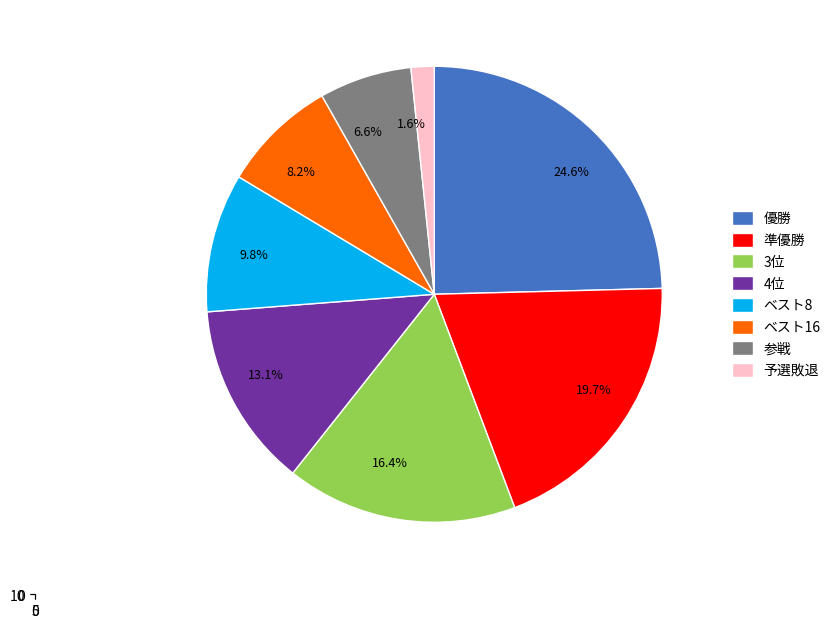

The 4位 slice represents 20% of the pie. True or false?

False